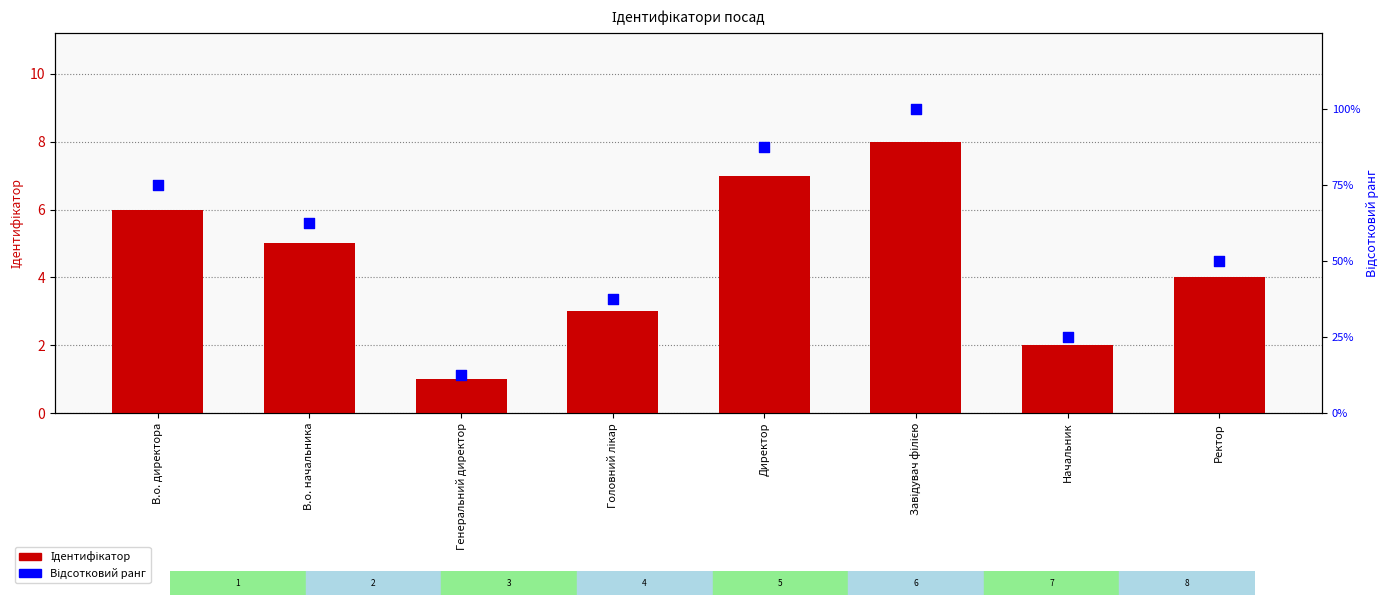

Which series contains the highest Y value?

Відсотковий ранг